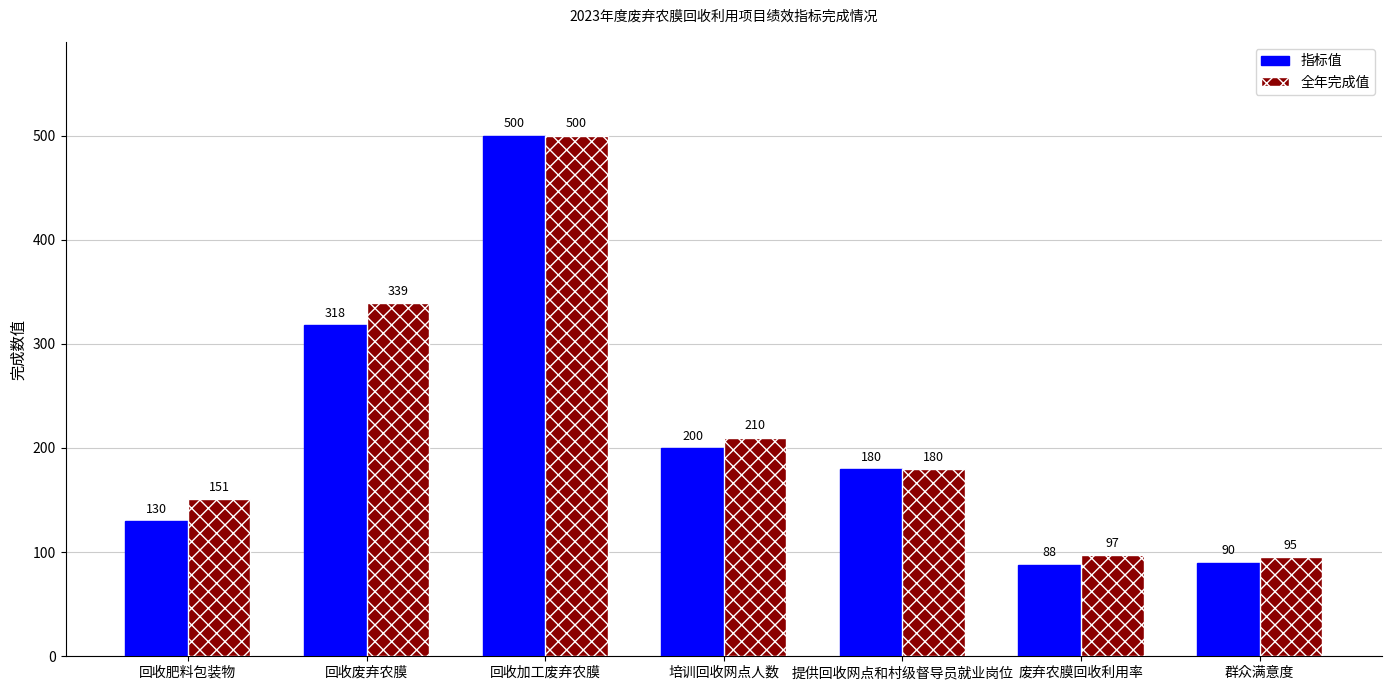

Which label corresponds to the largest value in the chart?

回收加工废弃农膜